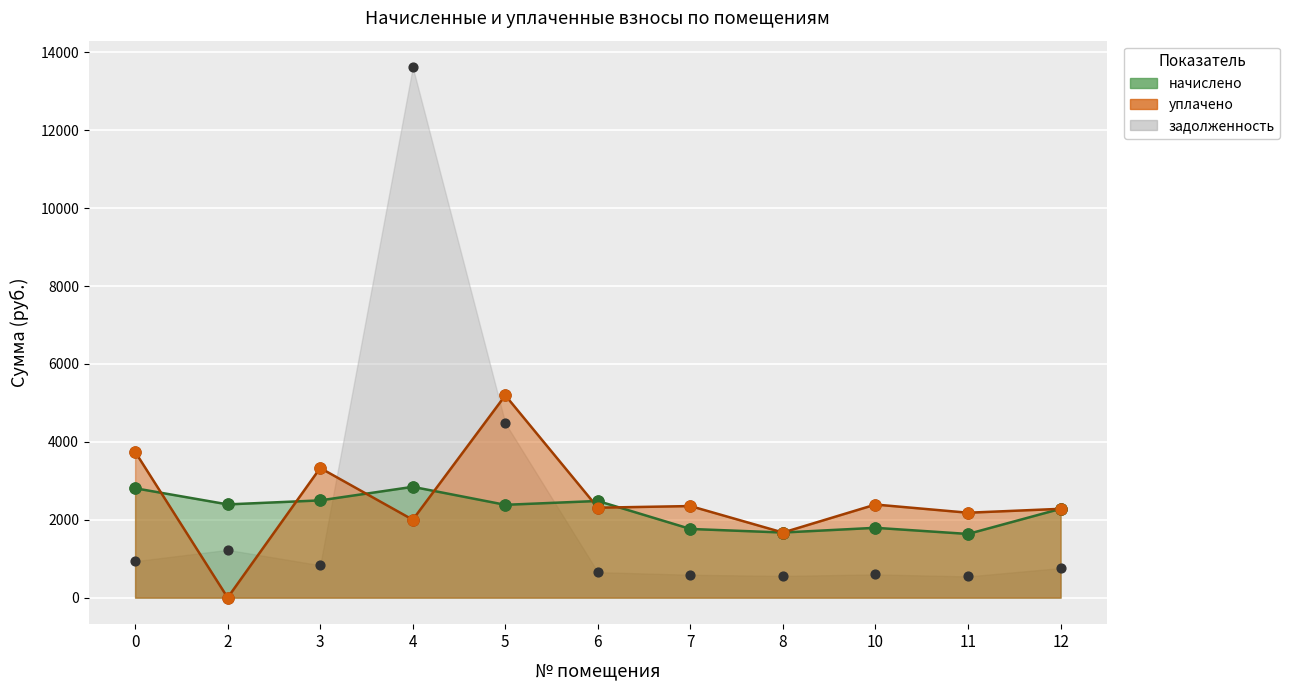

Which series has the largest total across all categories?

уплачено